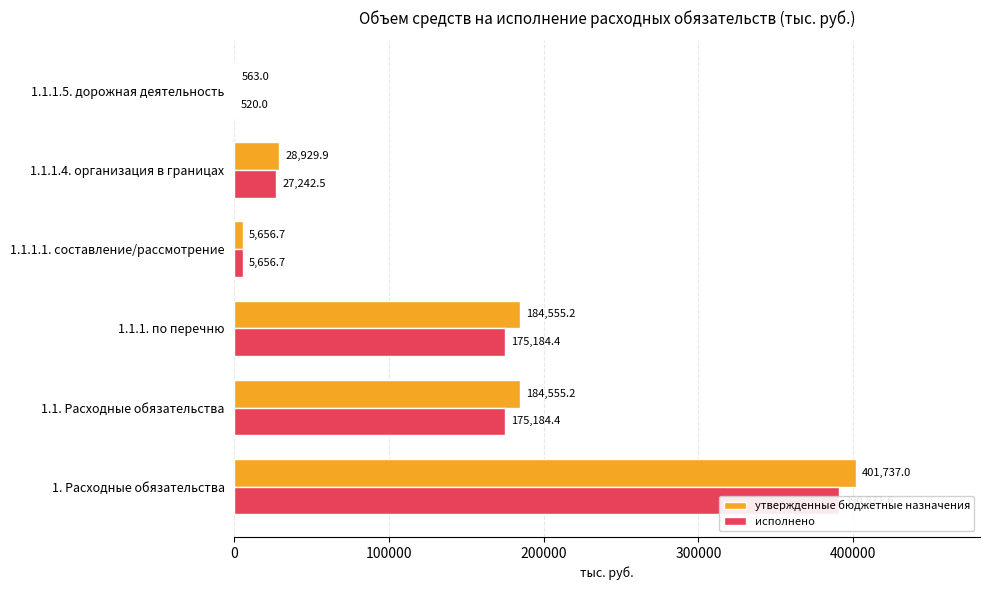

What is the difference between the maximum and minimum values in the утвержденные бюджетные назначения series?

401174.0